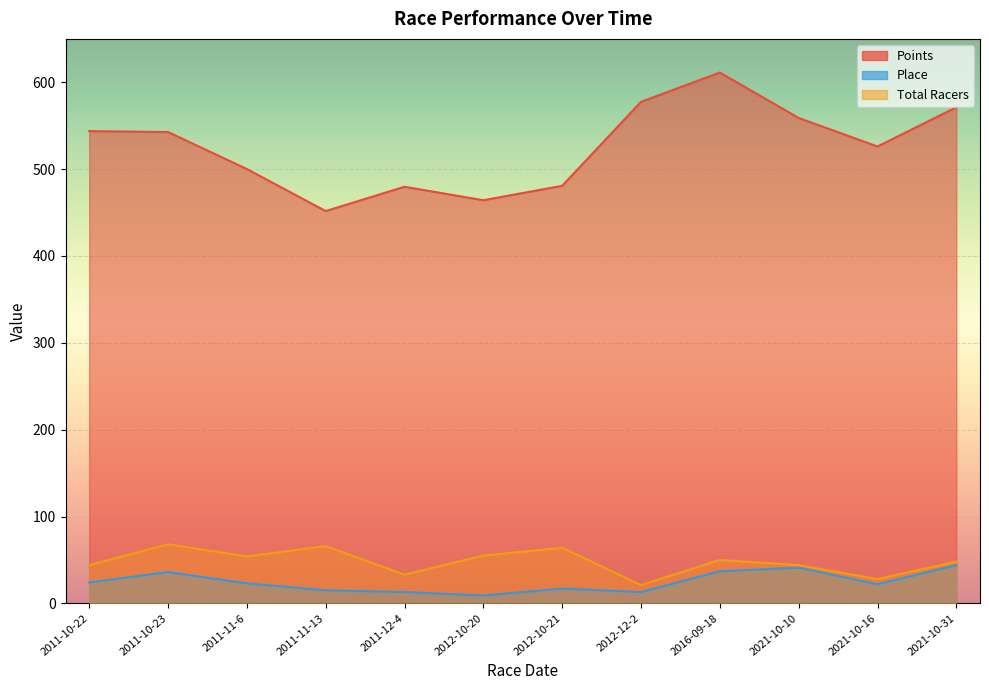

Is it true that Points equals 1039.3 at 2016-09-18?

False